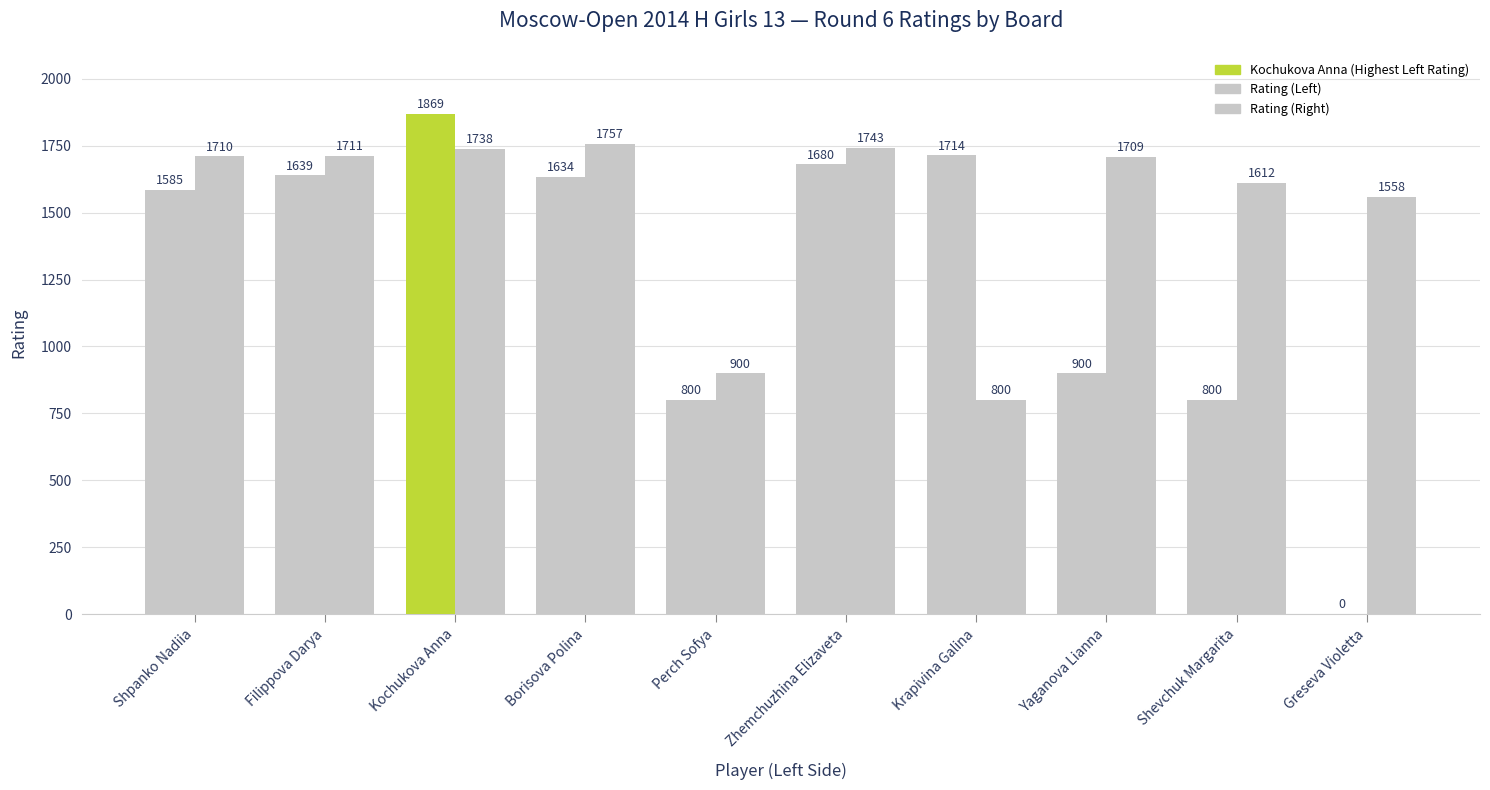

Reading right to left, list all the values displayed in this chart.

Rating (Left): Greseva Violetta=0	Shevchuk Margarita=800	Yaganova Lianna=900	Krapivina Galina=1714	Zhemchuzhina Elizaveta=1680	Perch Sofya=800	Borisova Polina=1634	Kochukova Anna=1869	Filippova Darya=1639	Shpanko Nadiia=1585
Rating (Right): Greseva Violetta=1558	Shevchuk Margarita=1612	Yaganova Lianna=1709	Krapivina Galina=800	Zhemchuzhina Elizaveta=1743	Perch Sofya=900	Borisova Polina=1757	Kochukova Anna=1738	Filippova Darya=1711	Shpanko Nadiia=1710